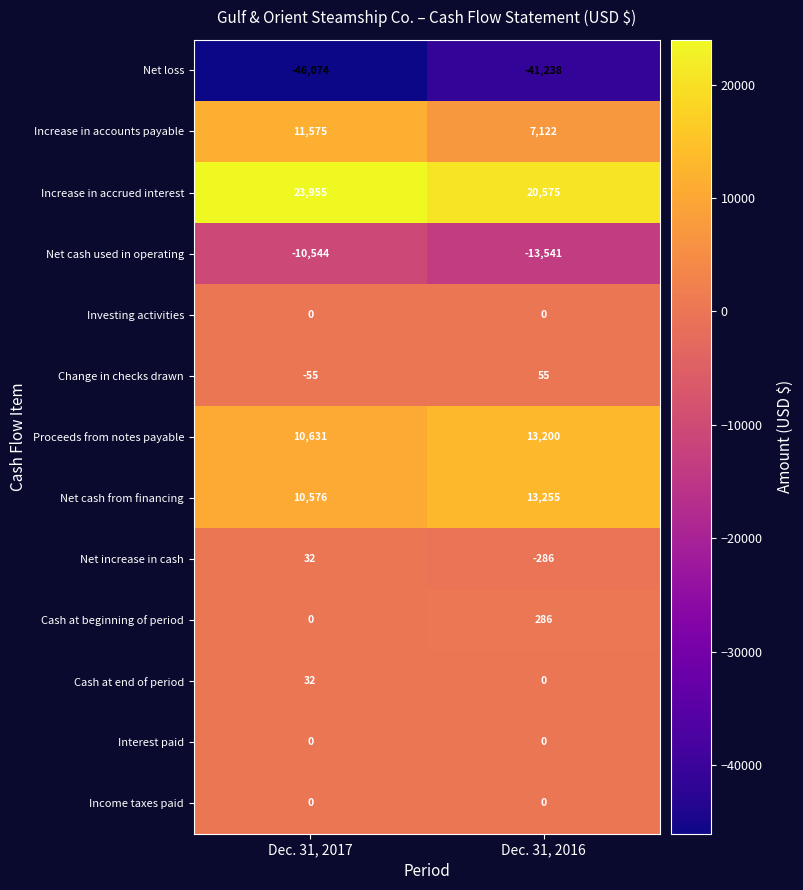

Which series has the largest total across all categories?

Increase in accrued interest